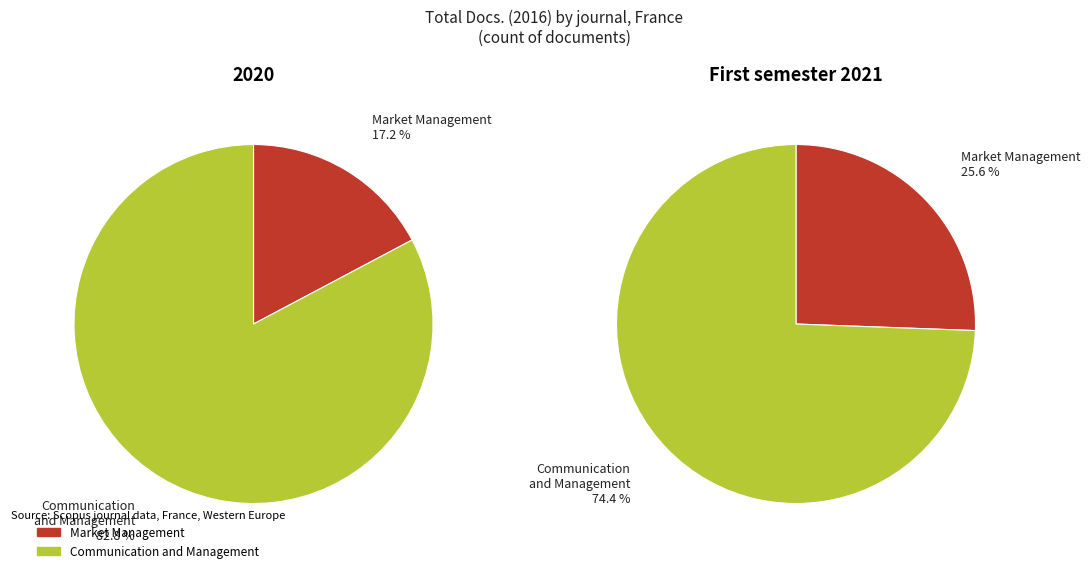

To the nearest percent, what portion does Rank 1: Market Management represent?

26%